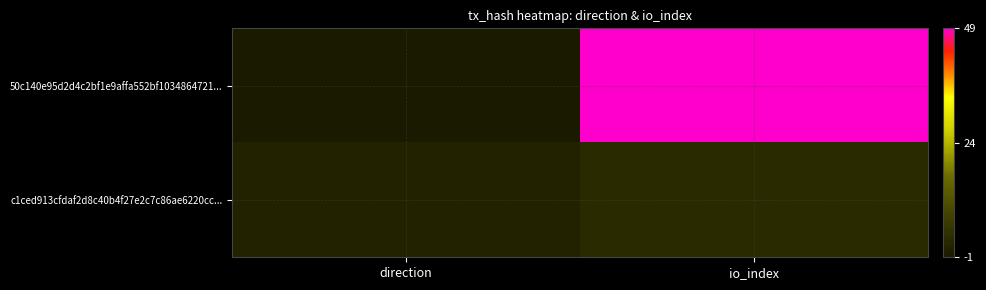

Between direction and io_index, which is larger?

io_index